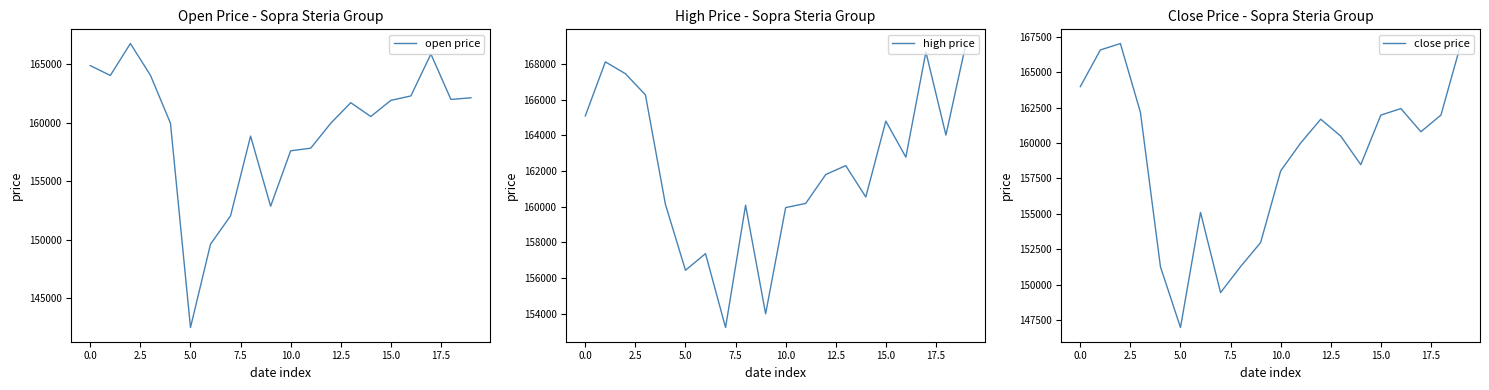

True or false: close price has a value of 46883 at 11.

False